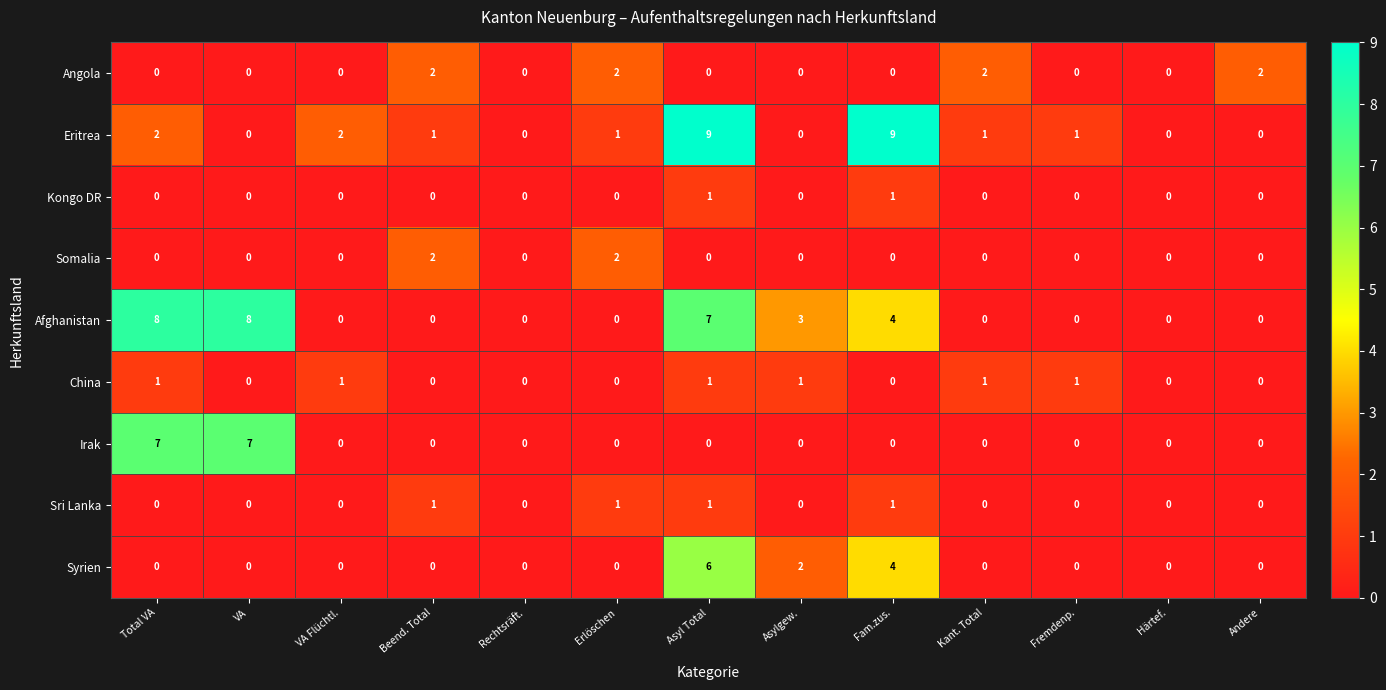

What is the difference between the maximum and second lowest values in the Syrien series?

6